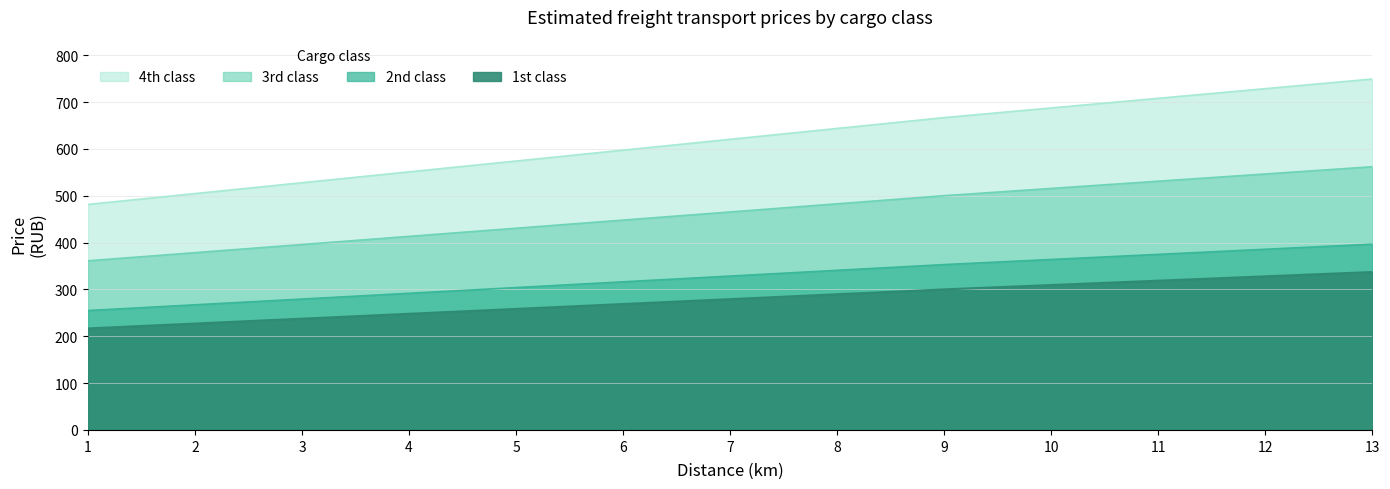

Which series has the largest range (max minus min)?

4th class